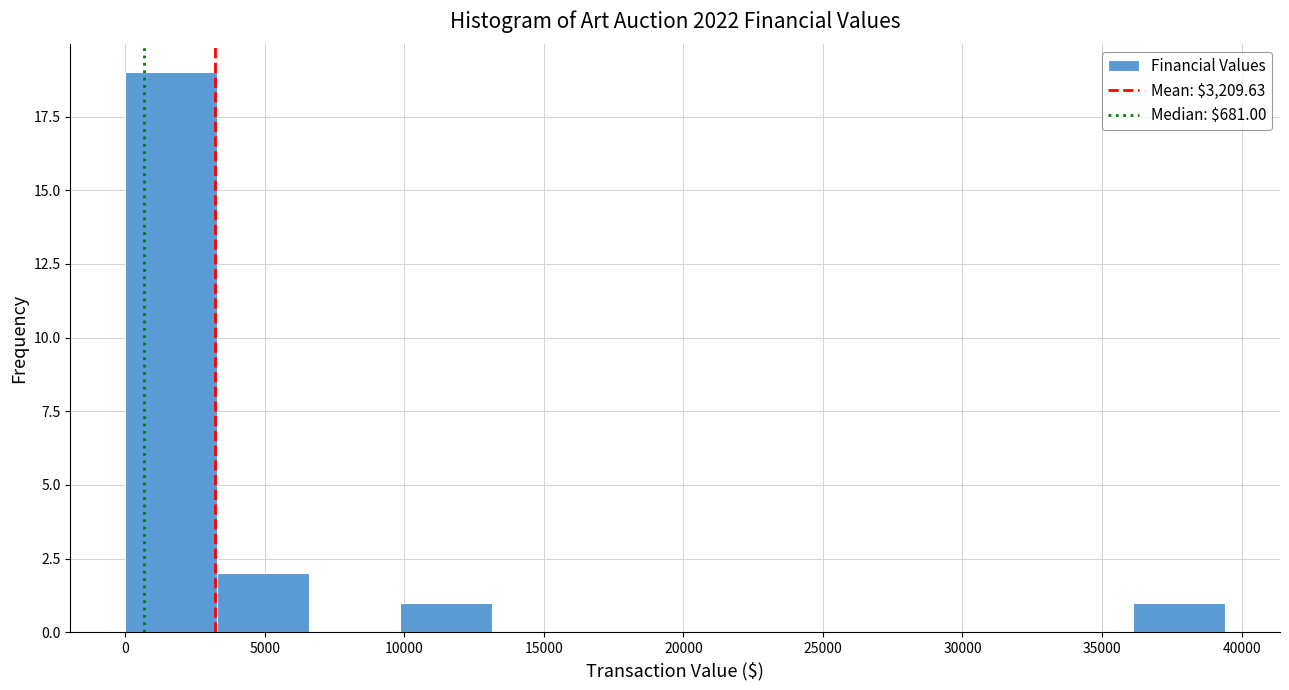

Over which range of the x-axis is the bar tallest?

0 to 3500